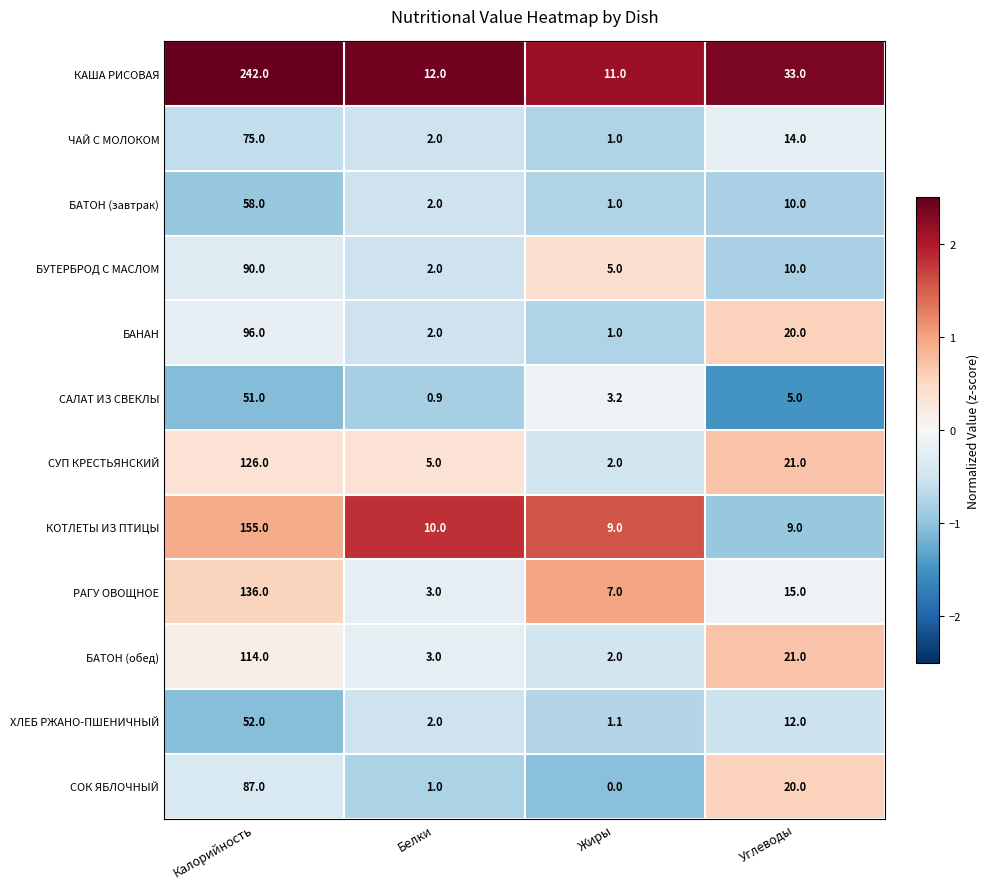

What is the difference between the highest and lowest values at Жиры?

11.0